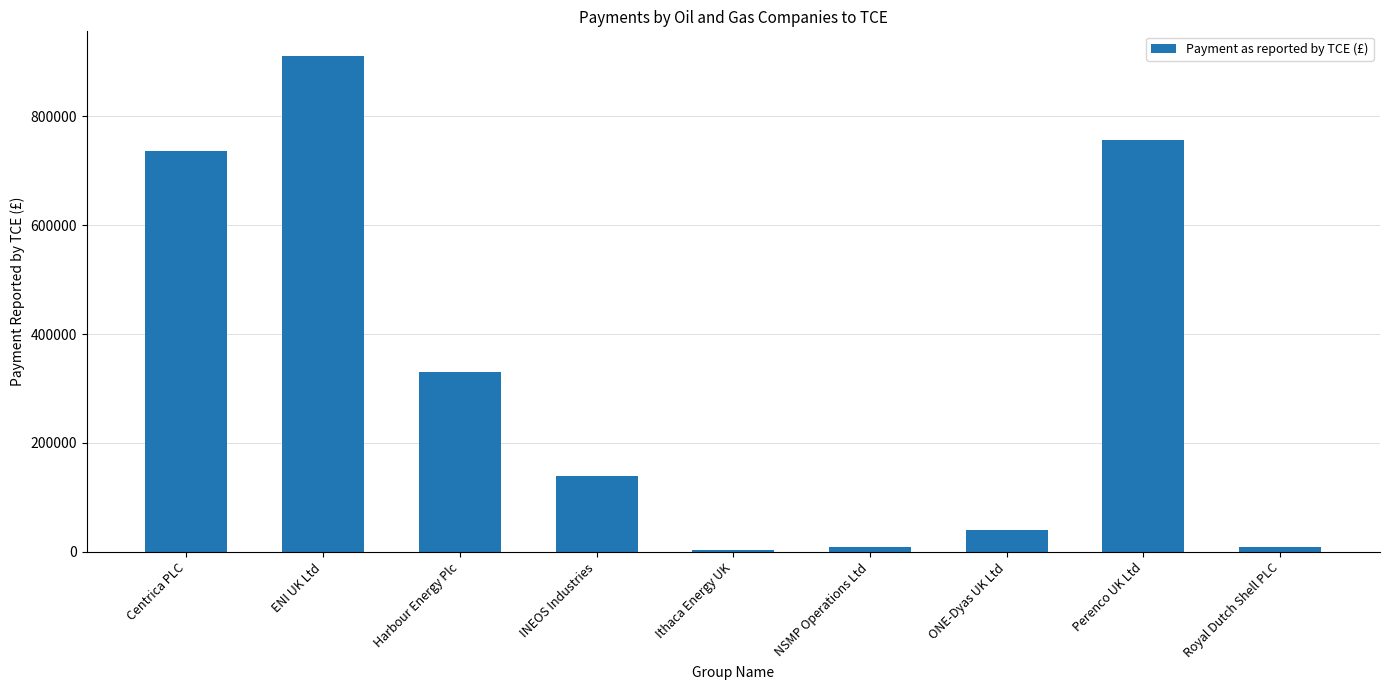

What is the maximum value shown in the chart?

910475.0